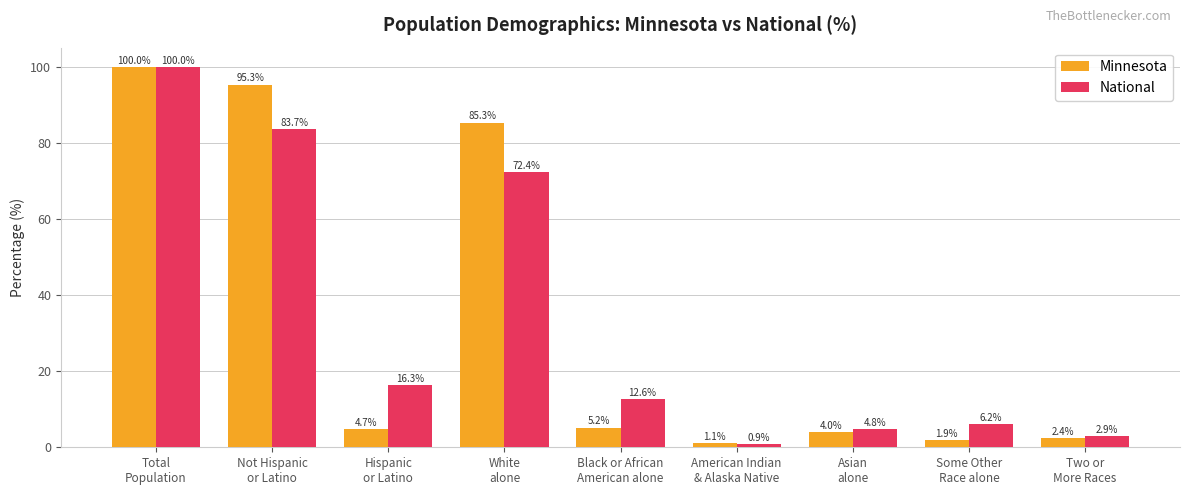

Which series has the largest range (max minus min)?

National